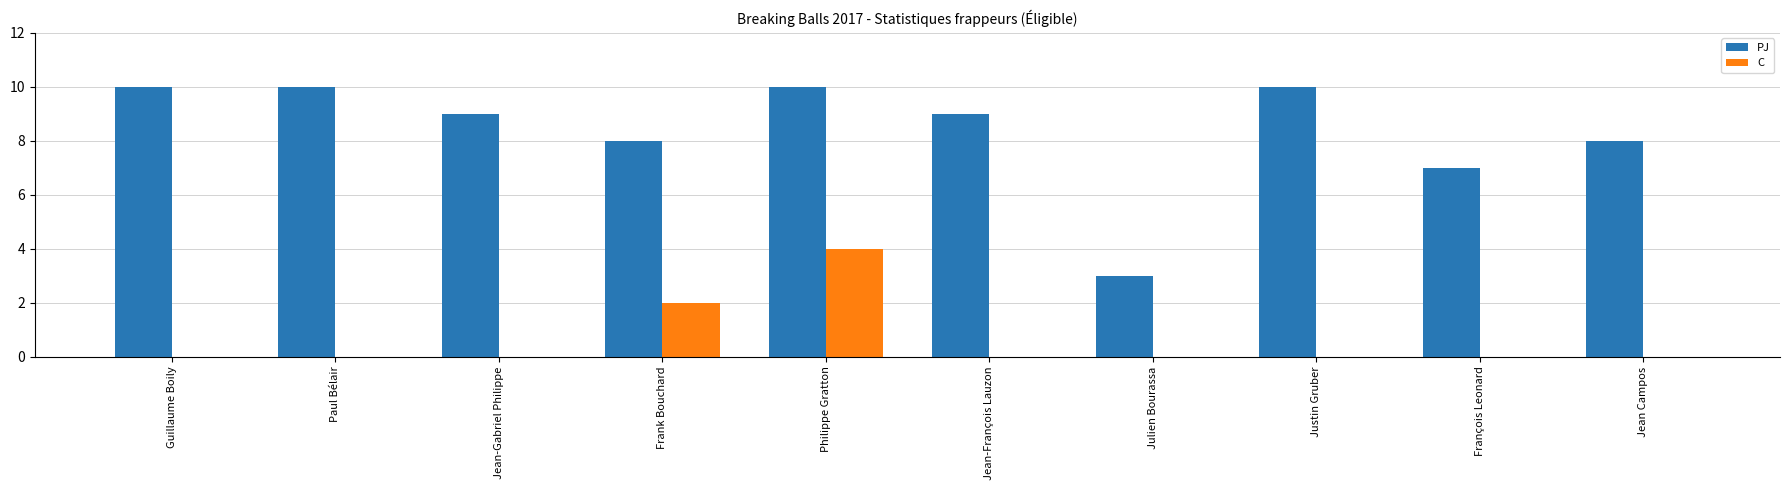

Where does the PJ series first go above 9?

Guillaume Boily